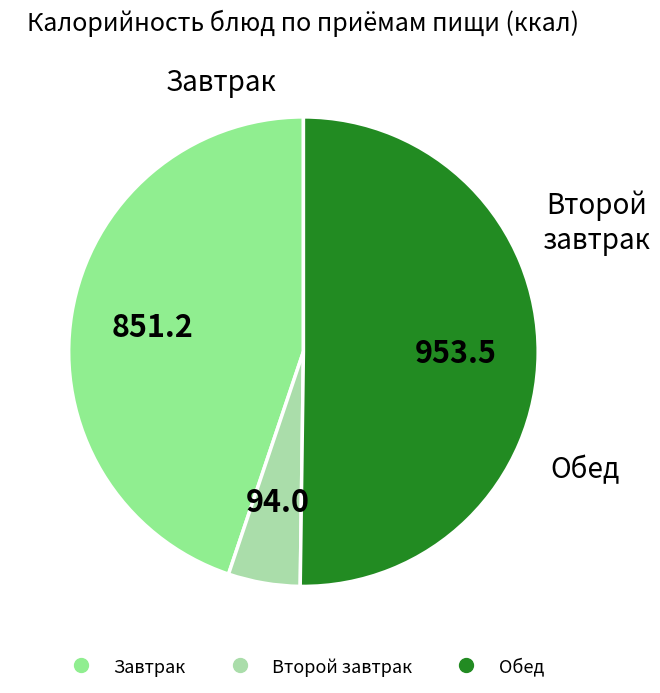

Count the number of slices in the pie.

3